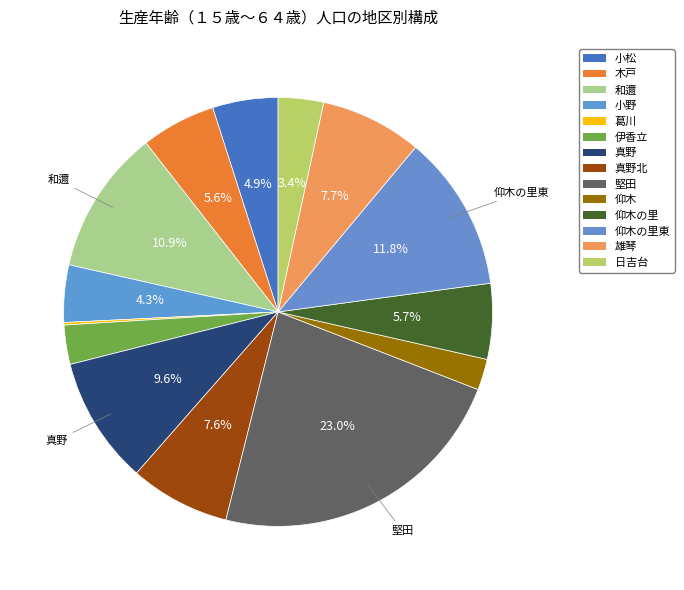

What percentage is the 日吉台 slice, to the nearest percent?

3%